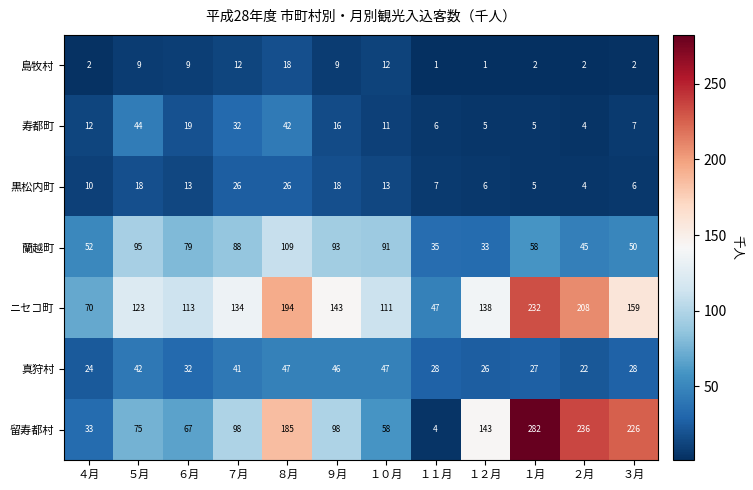

At which label does 島牧村 reach its peak?

８月